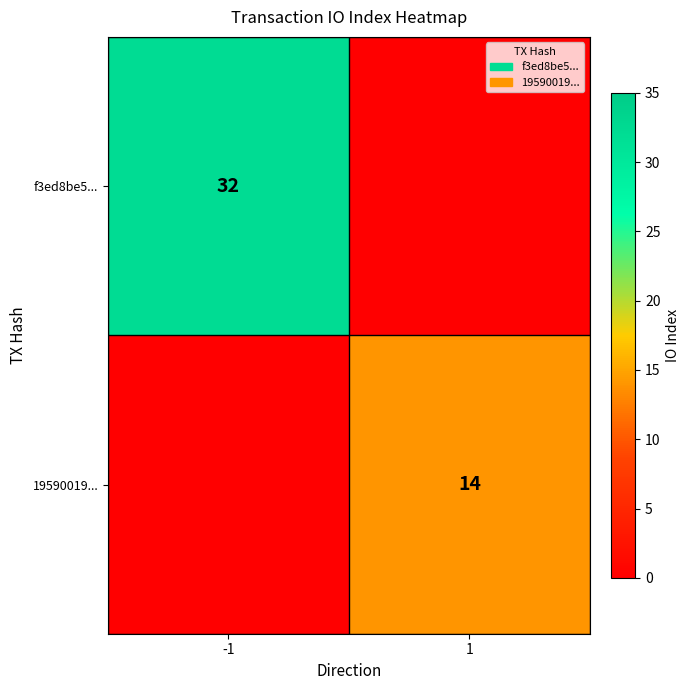

Is it true that 19590019... equals 7 at 1?

False